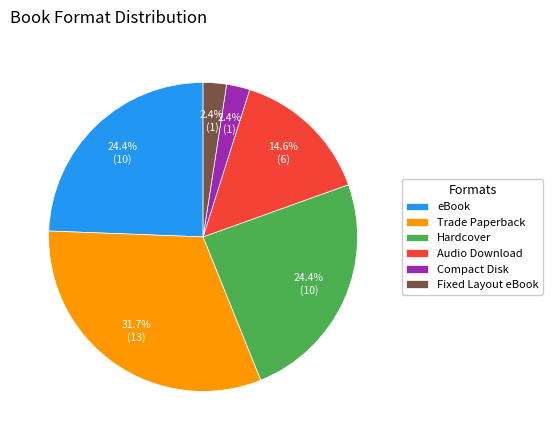

What portion of the pie excludes eBook?

75.6%